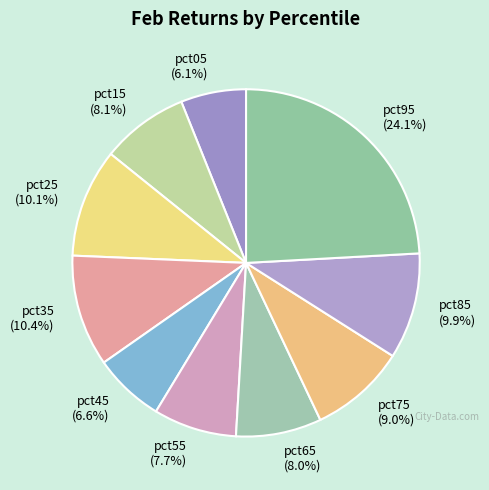

The pct15 slice represents 19% of the pie. True or false?

False